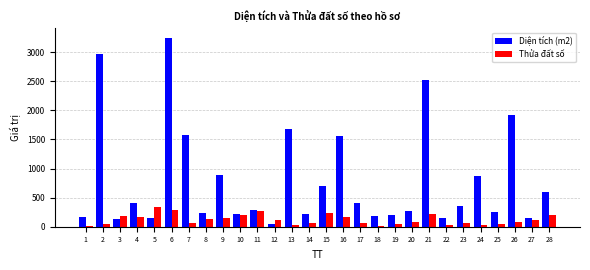

What is the sum of all Thửa đất số values?

3501.0